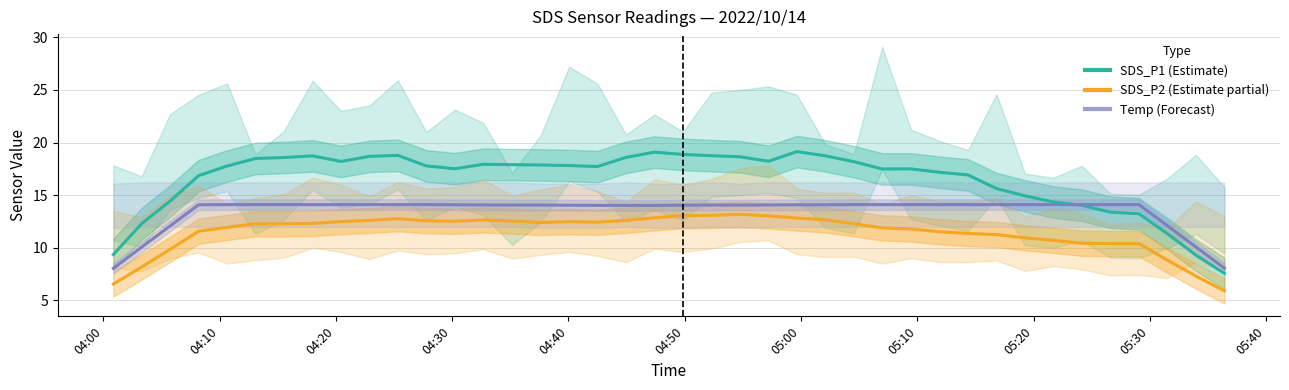

What is the value of the SDS_P2 (Estimate partial) point at the 7th from the left?

12.3